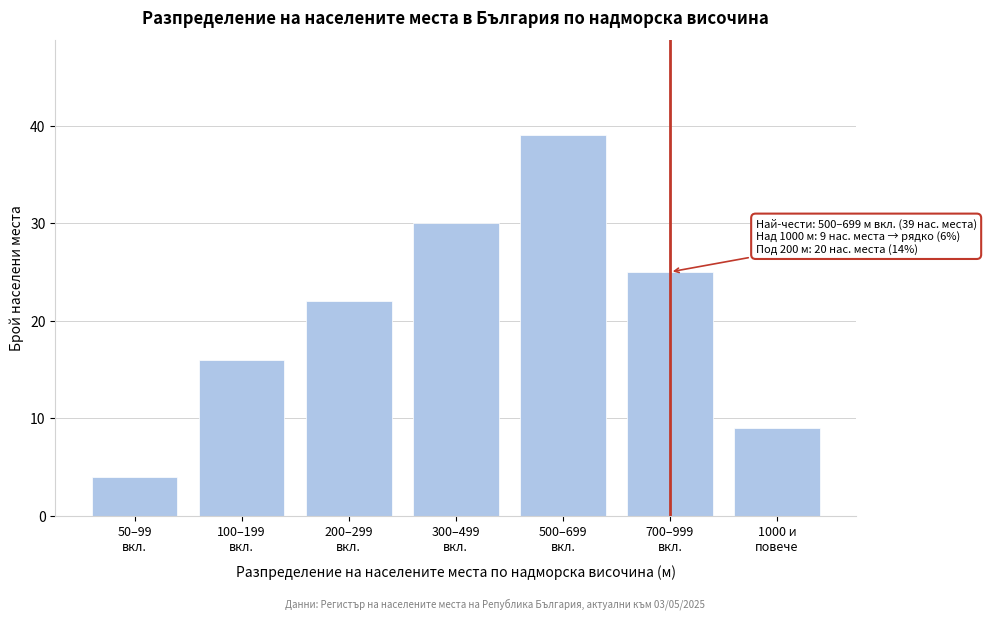

Reading right to left, transcribe all the data shown in this chart.

9	25	39	30	22	16	4